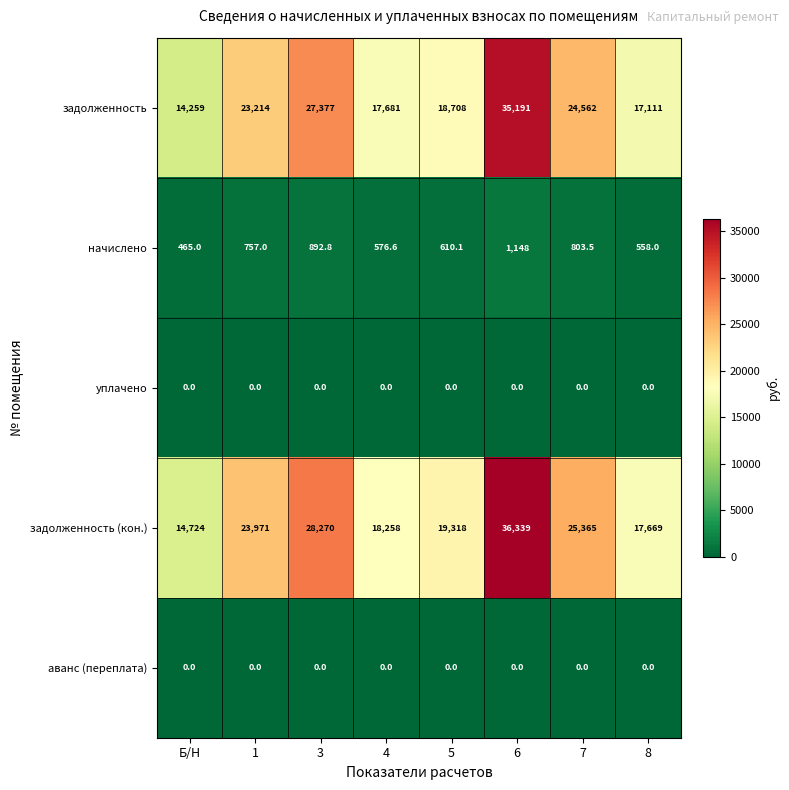

What is the maximum value for задолженность (кон.)?

36339.0